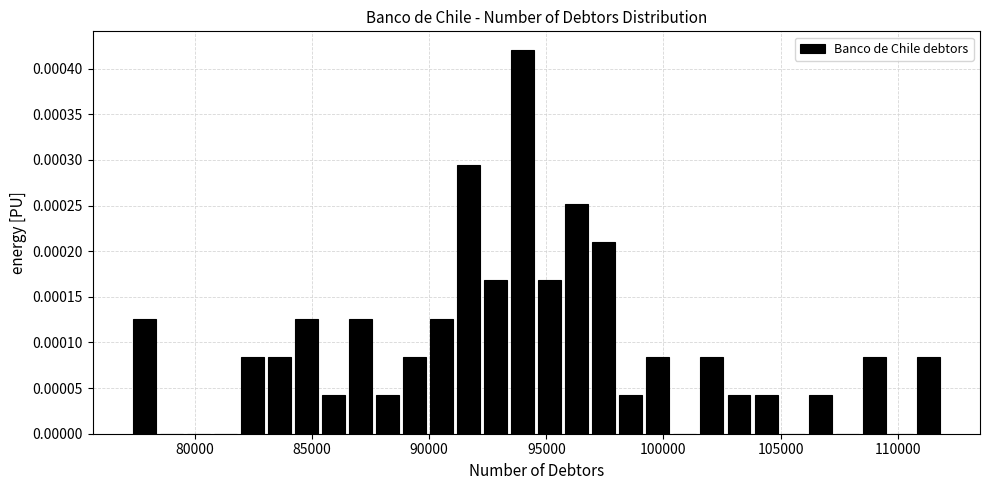

Around what value on the x-axis is the tallest bar? Give the approximate position of its centre, as read against the axis.

94000